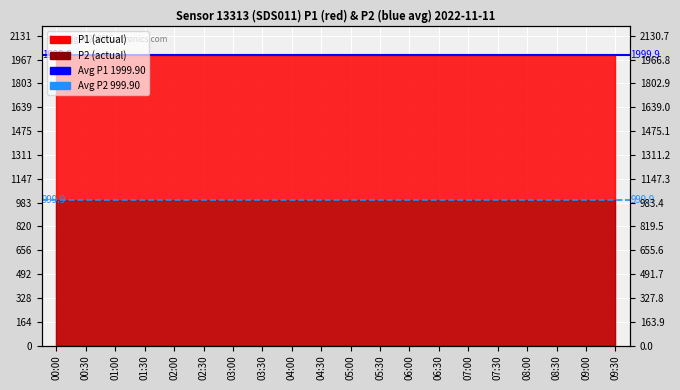

The Avg P1 1999.90 series shows 1999.9 at 00:00. True or false?

True